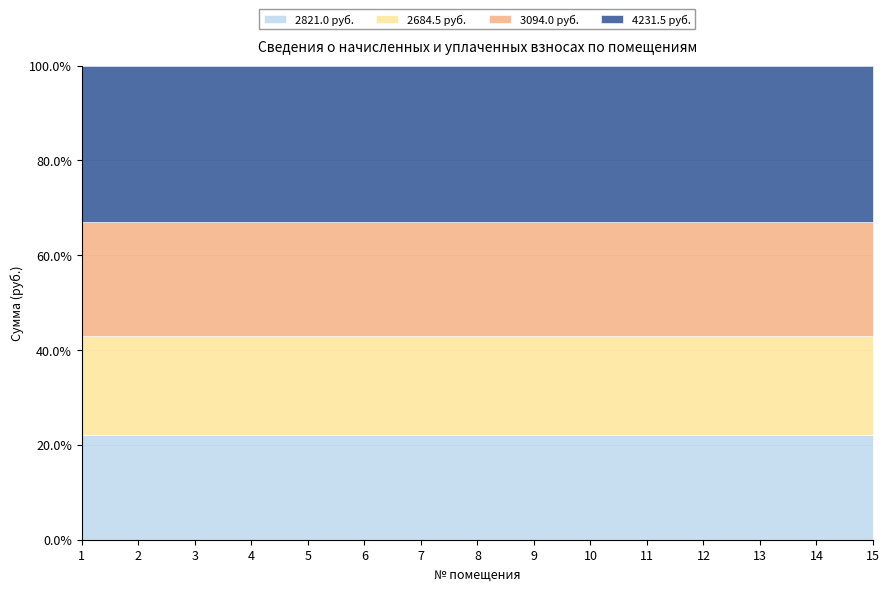

Between 1 and 2, which is larger?

1